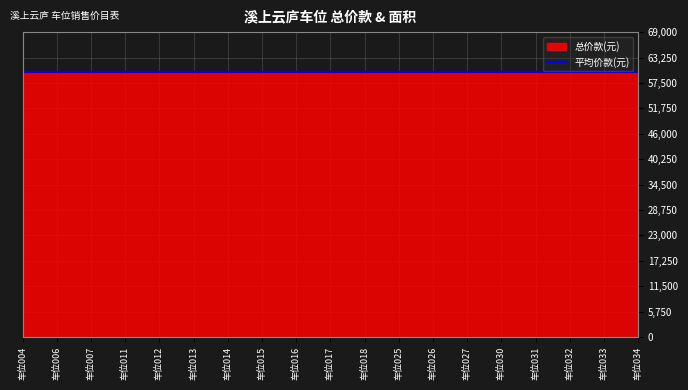

Is it true that 总价款(元) equals 88392.3 at 车位013?

False